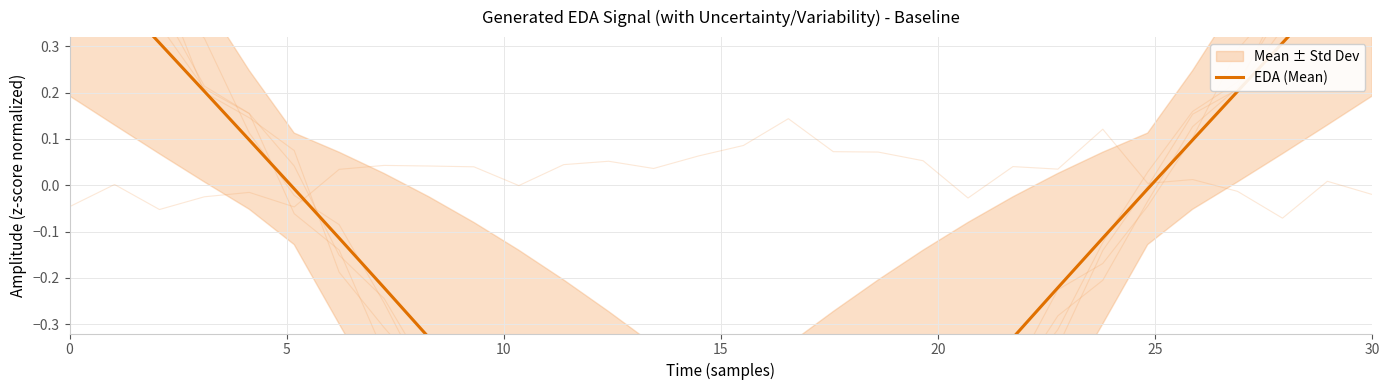

True or false: there are more than 1 points higher than both neighbors.

False